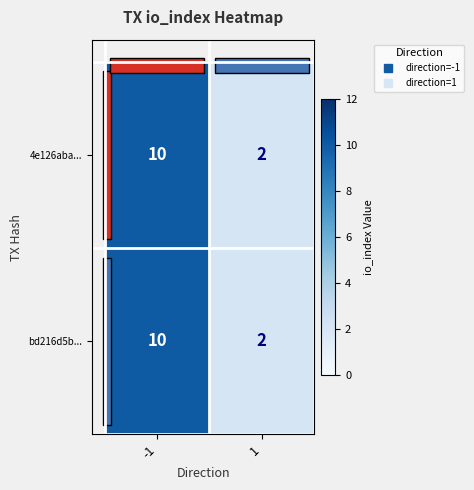

What value does the bd216d5b... series have at -1?

10